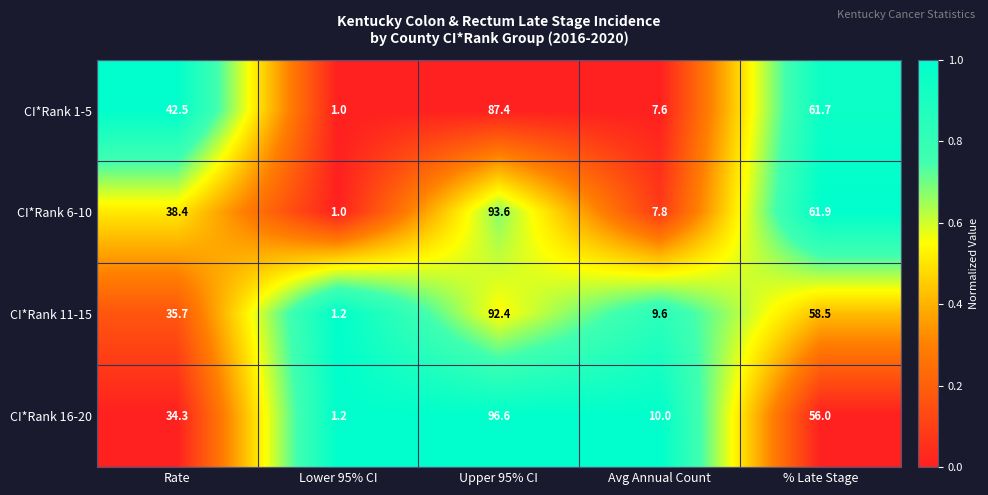

The value of CI*Rank 1-5 at Avg Annual Count is 3.3. True or false?

False